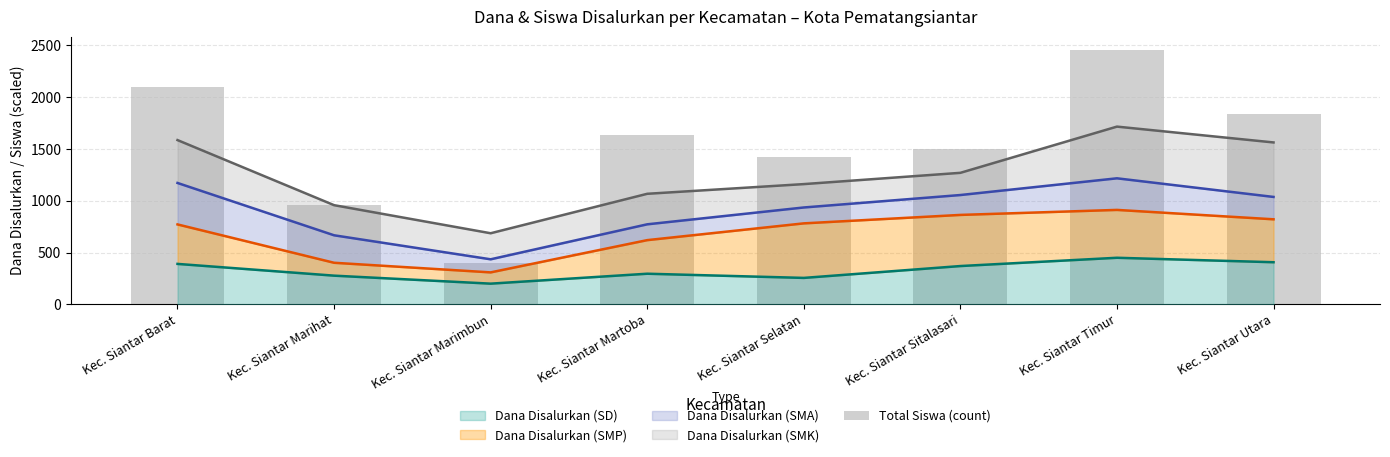

What is the label of the 4th bar from the right?

Kec. Siantar Selatan